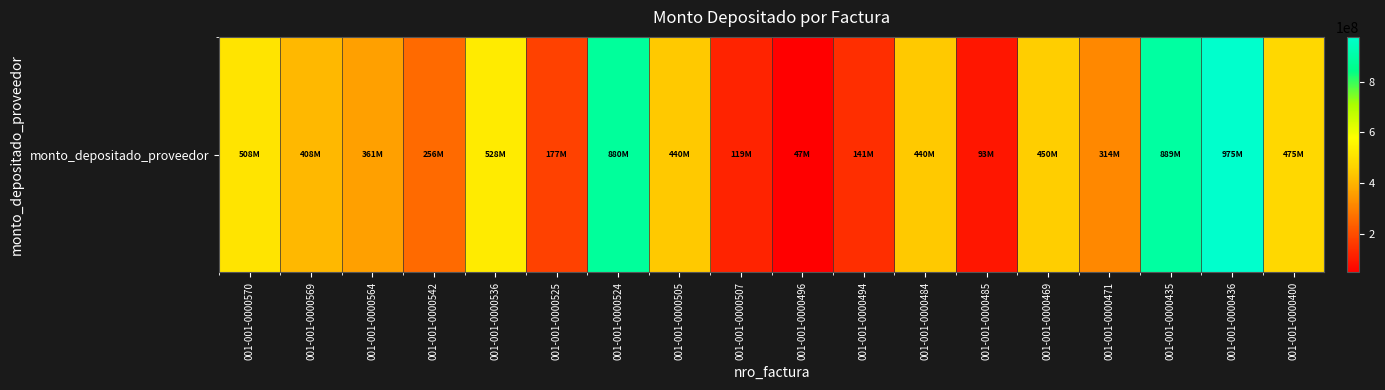

Reading left to right, what are all the values shown in this chart?

508609931	408691115	361469585	256125973	528208685	177896768	880384774	440279642	119555189	47371809	141458962	440279641	93528603	450481520	314667182	889428390	975979163	475490909